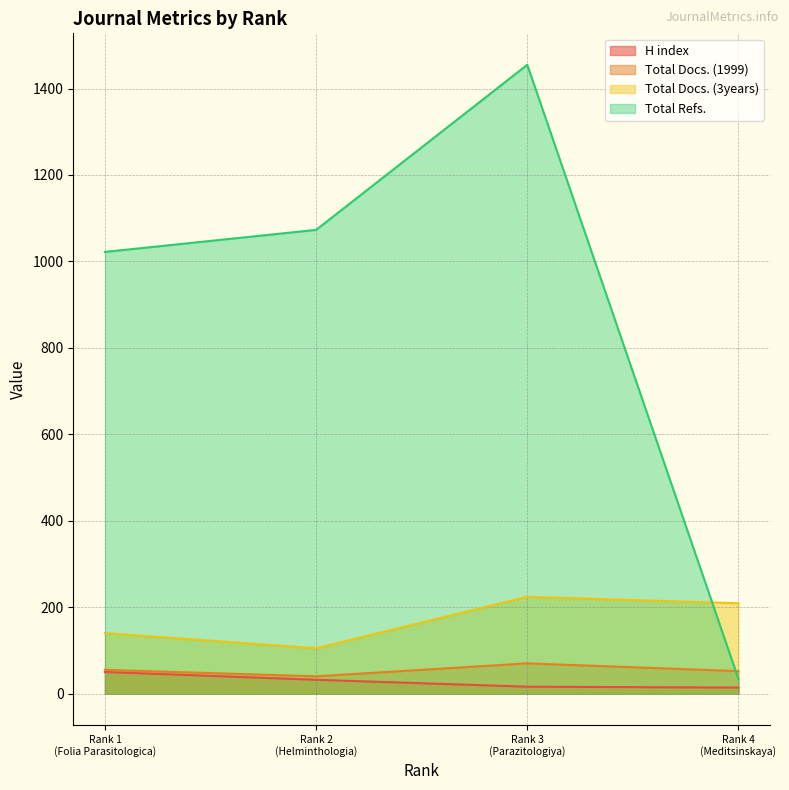

What is the difference between the second highest and minimum values in the H index series?

18